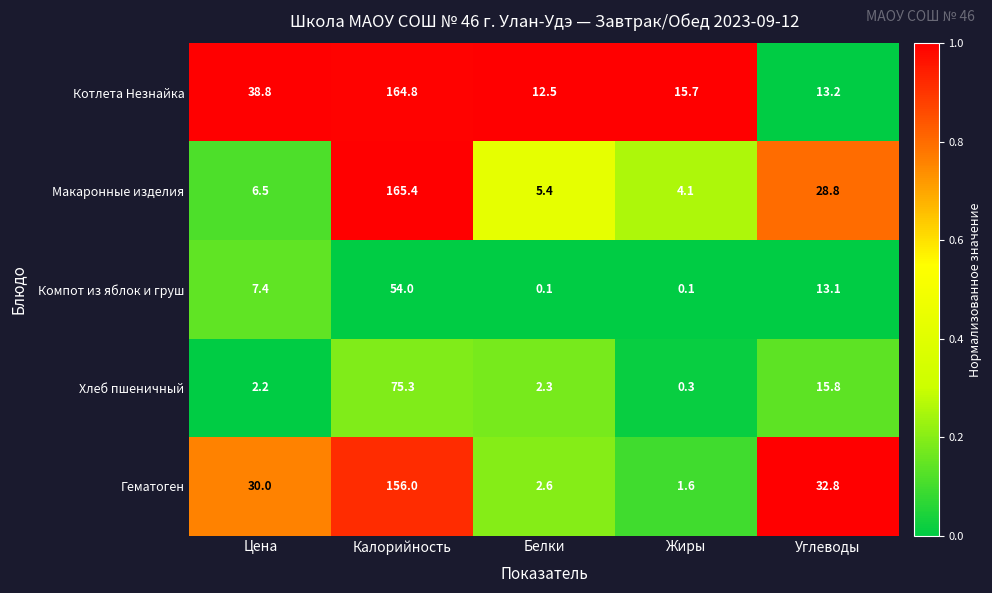

Reading left to right, what are all the values shown in this chart?

Котлета Незнайка: Цена=38.8	Калорийность=164.8	Белки=12.5	Жиры=15.7	Углеводы=13.2
Макаронные изделия: Цена=6.5	Калорийность=165.4	Белки=5.4	Жиры=4.1	Углеводы=28.8
Компот из яблок и груш: Цена=7.4	Калорийность=54.0	Белки=0.1	Жиры=0.1	Углеводы=13.1
Хлеб пшеничный: Цена=2.2	Калорийность=75.3	Белки=2.3	Жиры=0.3	Углеводы=15.8
Гематоген: Цена=30.0	Калорийность=156.0	Белки=2.6	Жиры=1.6	Углеводы=32.8